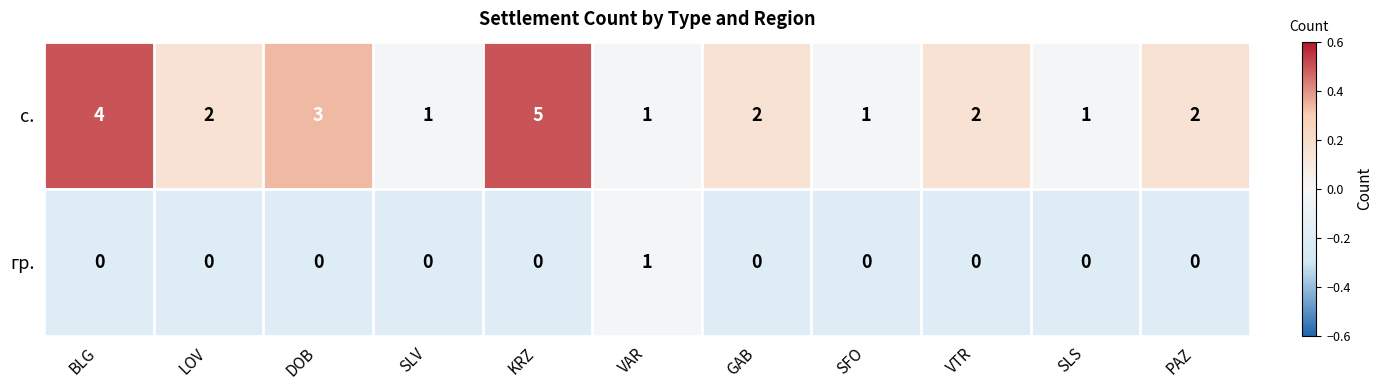

List the series in order of their overall mean, lowest first.

гр., с.